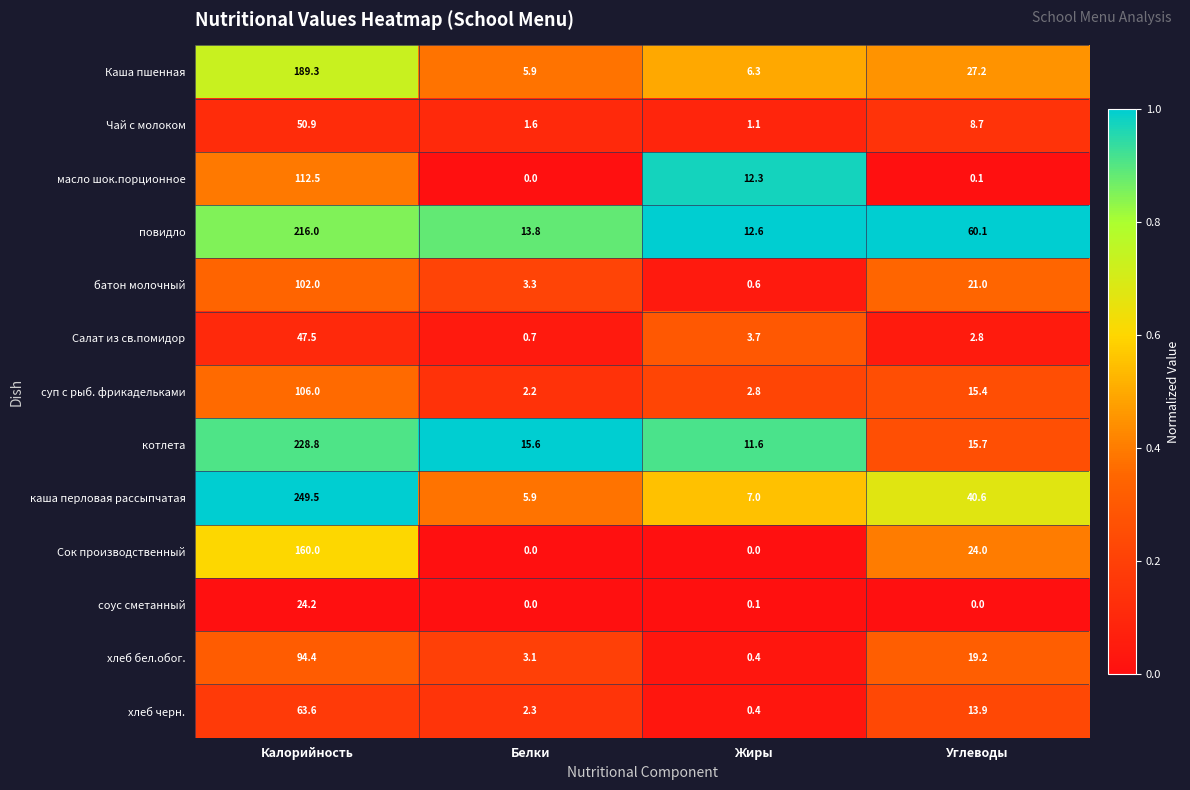

Which category has the lowest value in the хлеб бел.обог. series?

Жиры